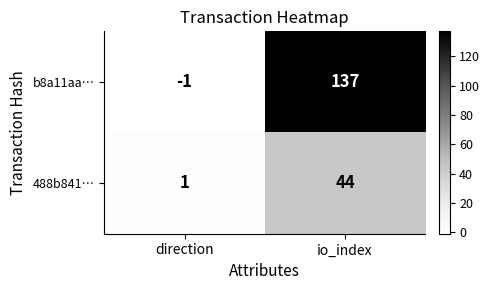

What is the total value across all series at io_index?

181